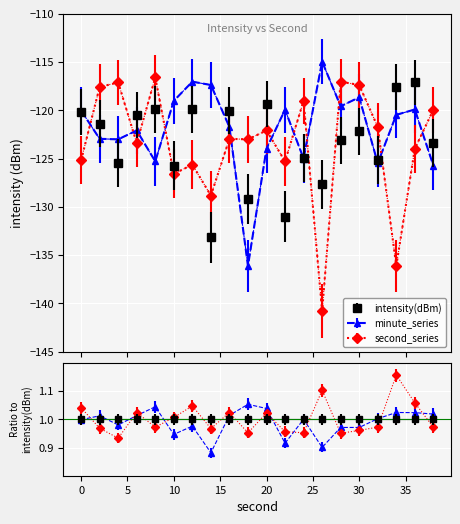

What is the average value of the intensity(dBm) series?

-123.3